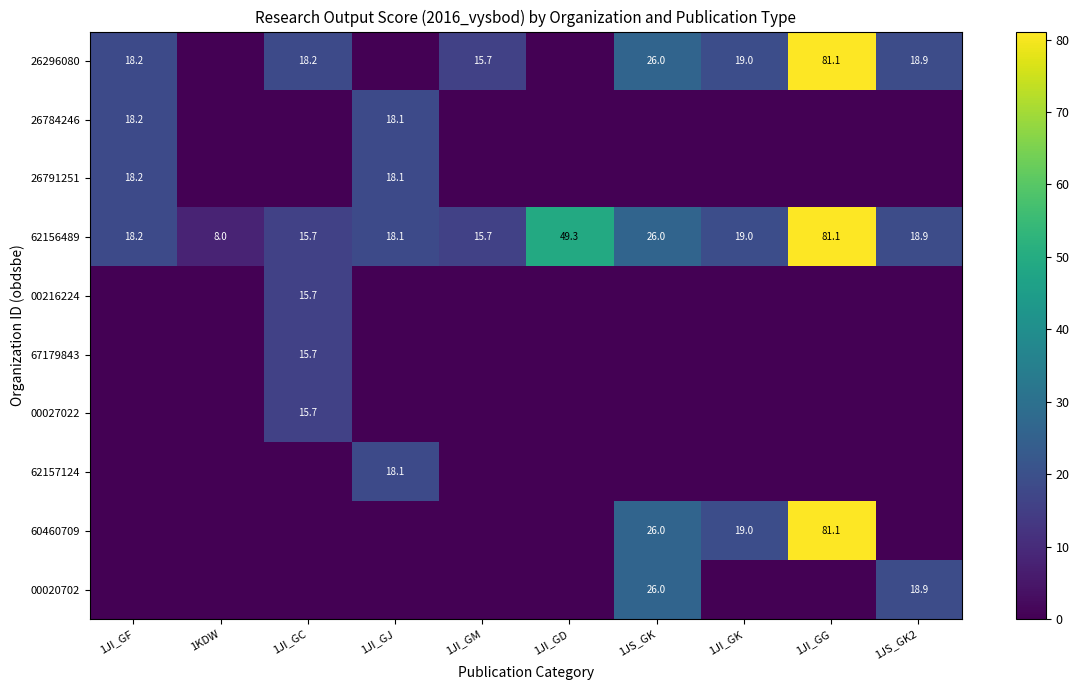

True or false: 26296080 has a value of 81.1 at 1JI_GG.

True